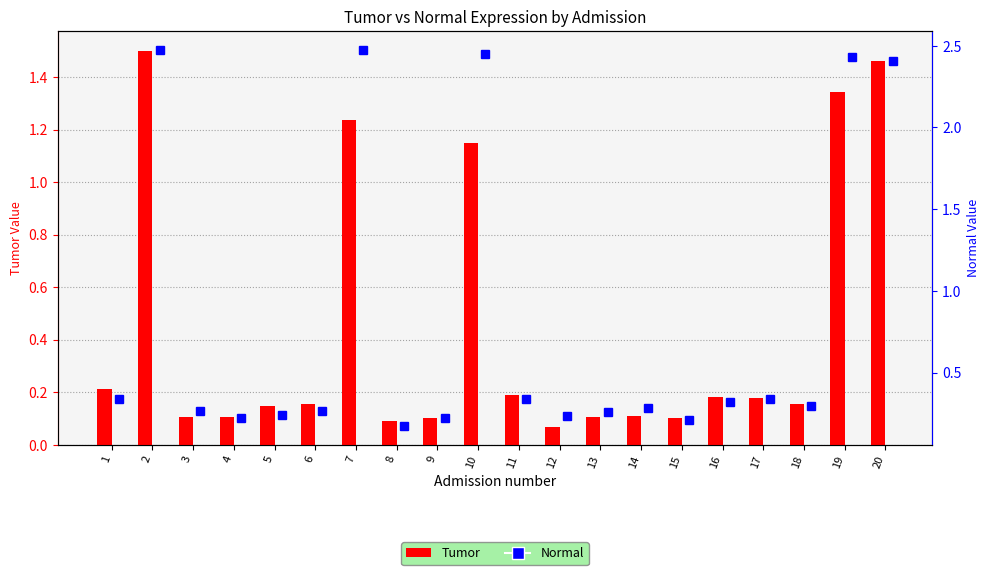

List the labels in order of Tumor value, smallest first.

12, 8, 9, 15, 4, 3, 13, 14, 5, 6, 18, 17, 16, 11, 1, 10, 7, 19, 20, 2